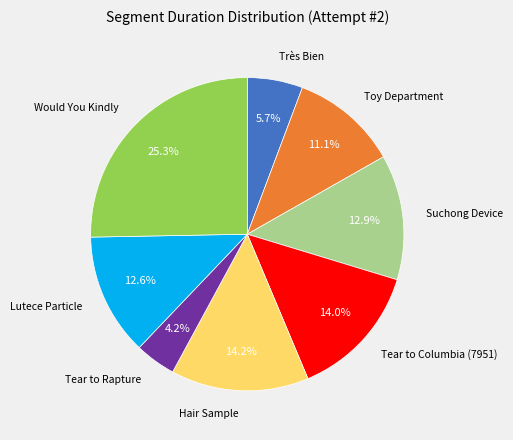

Is there any slice that represents more than half of the pie?

No